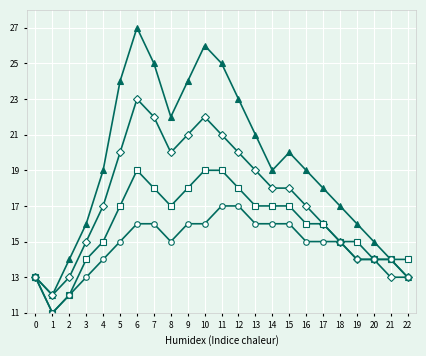

Which label corresponds to the largest value in the chart?

6